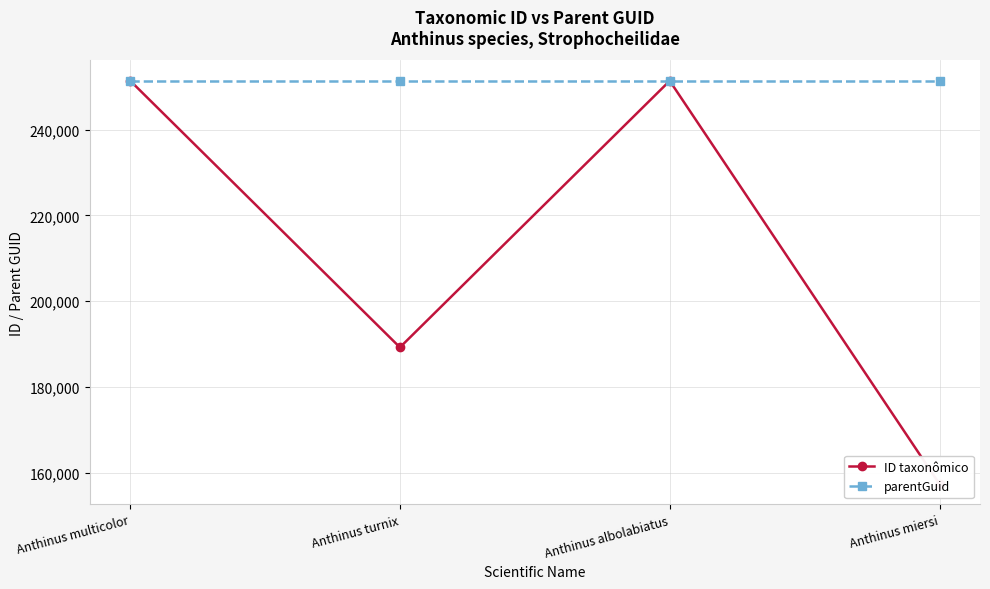

Is this an area chart (filled region under the line)?

No